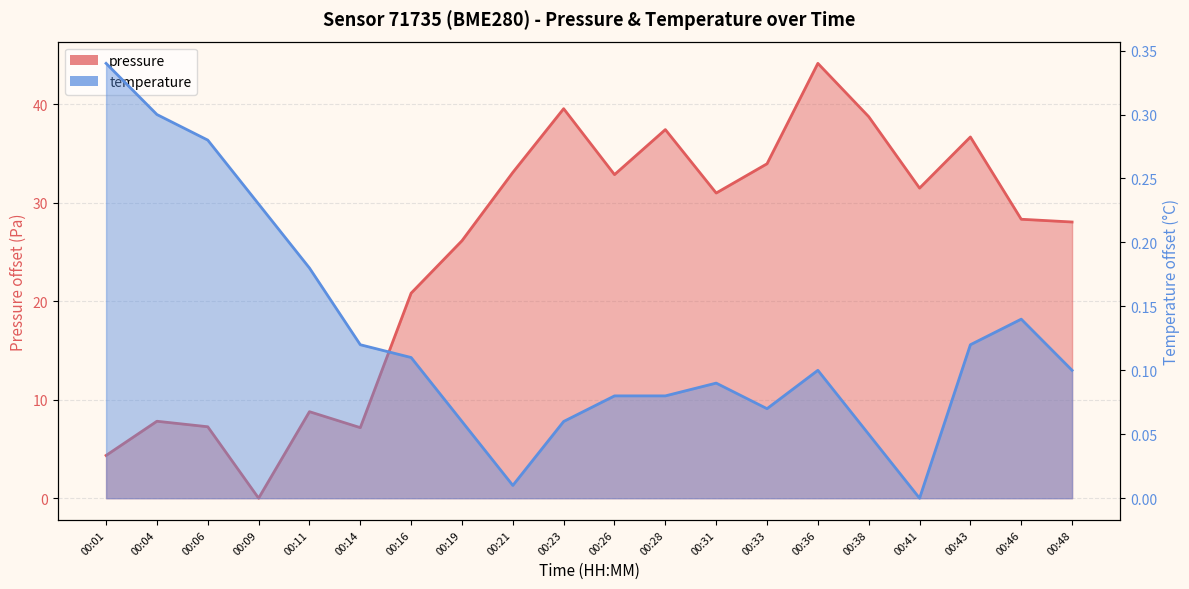

What are all the series names shown in the legend?

pressure, temperature